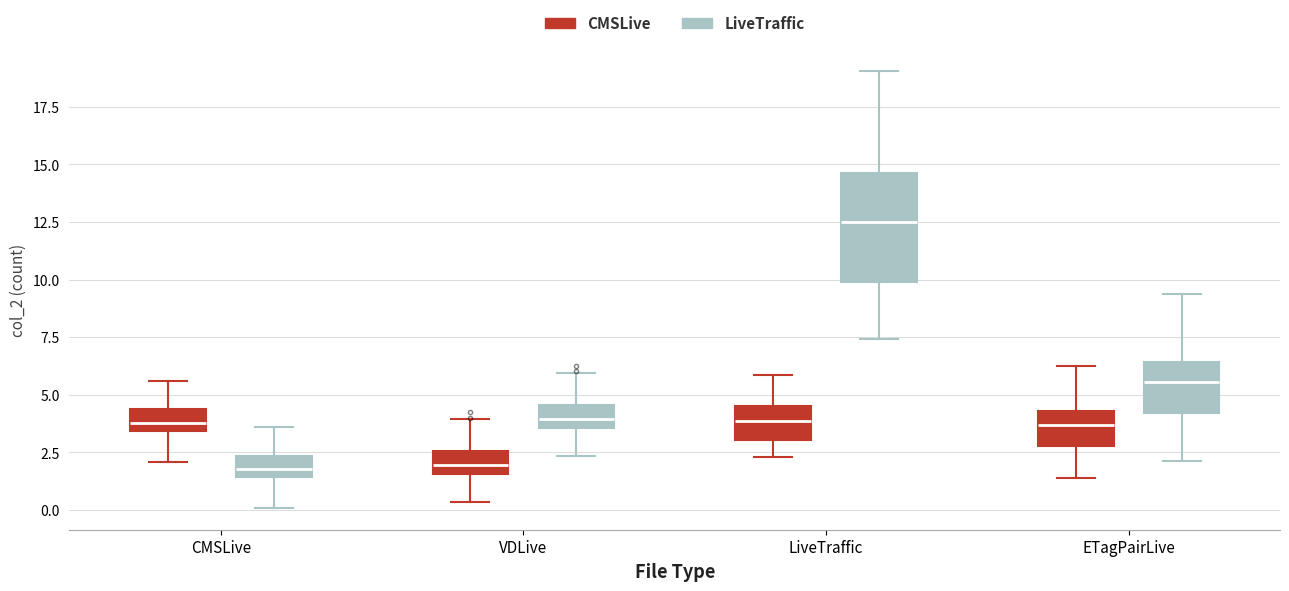

Where does the median line of the box for CMSLive (CMSLive) sit on the y-axis? The values are not printed on the chart, so give them approximately, as read against the axis.

4.0